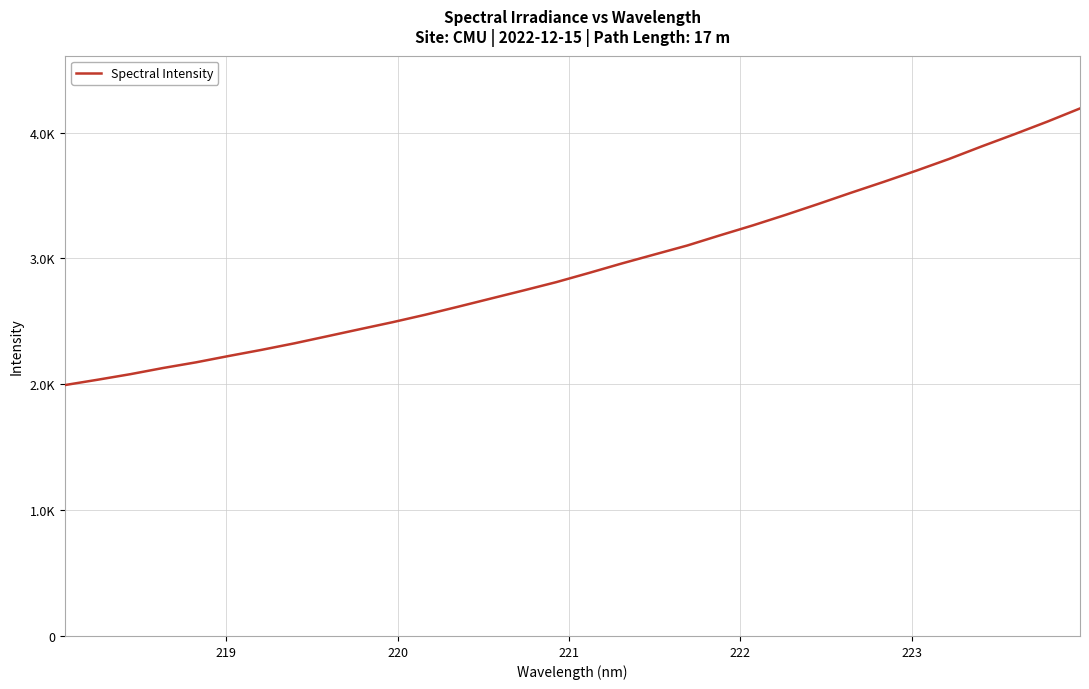

Reading right to left, transcribe all the data shown in this chart.

4192.3	4087.4	3987.8	3891.2	3791.2	3698.2	3608.8	3522.2	3433.1	3346.3	3262.8	3184.1	3103.2	3031.9	2960.4	2885.2	2812.1	2746.1	2681.4	2616.5	2552.9	2493.6	2437.8	2381.4	2325.4	2273.6	2224.9	2174.4	2129.6	2080.5	2036.2	1993.8